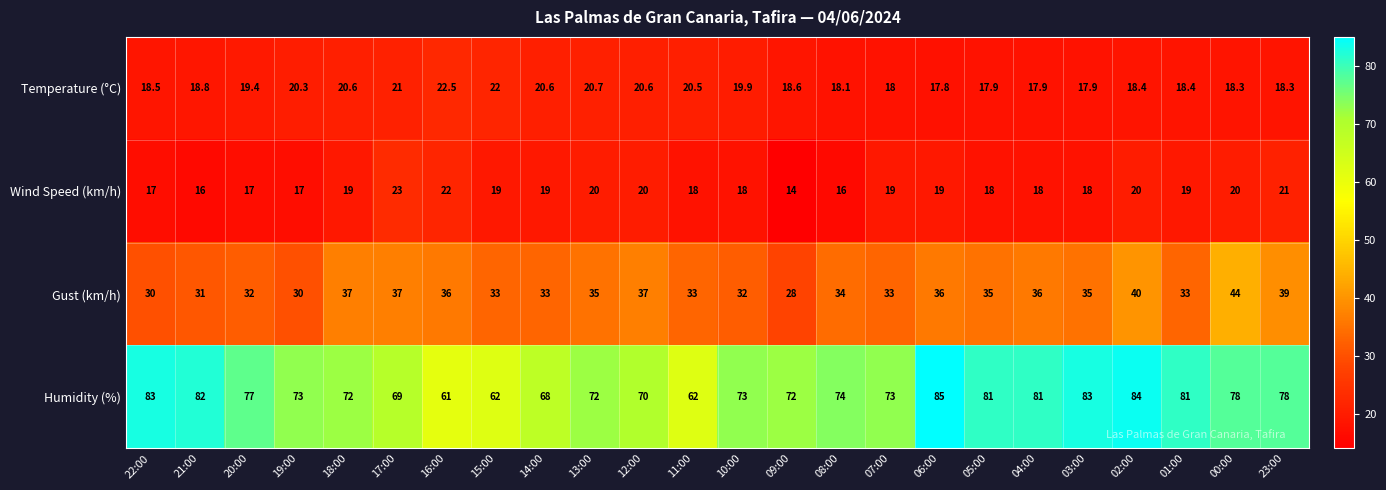

Read the Temperature (°C) value at 12:00.

20.6